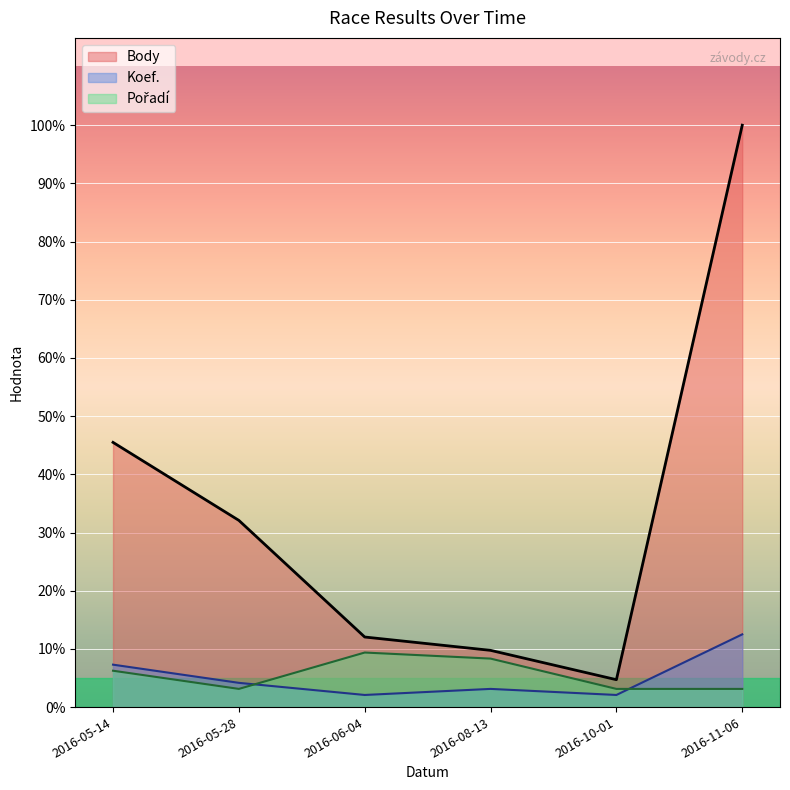

Reading left to right, what are all the values shown in this chart?

Body: 4367	3080	1156	936	452	9600
Koef.: 700	400	200	300	200	1200
Pořadí: 600	300	900	800	300	300